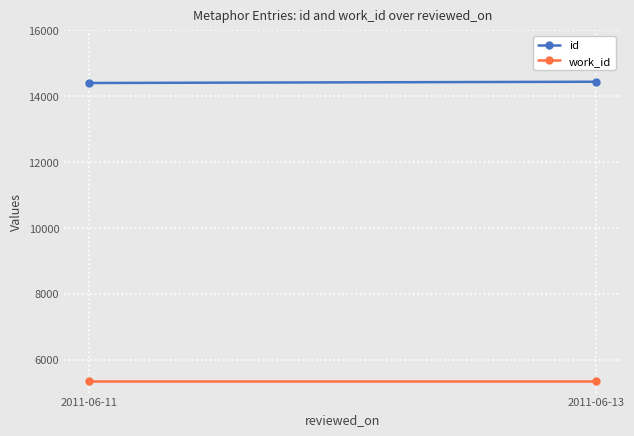

Which category has the highest value across all series?

2011-06-13